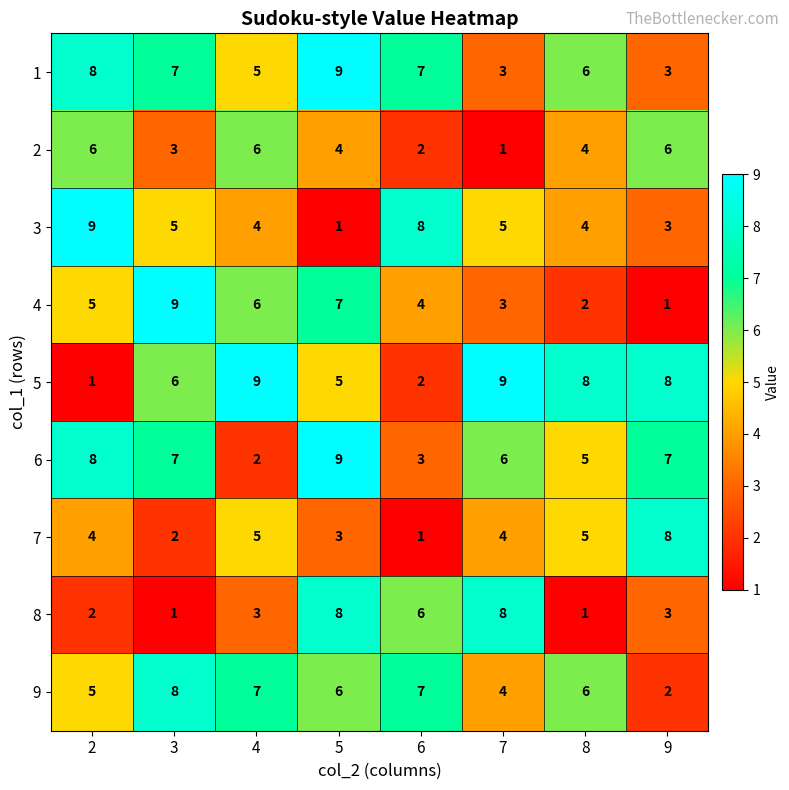

Between 5 and 6, which series saw the biggest shift?

3